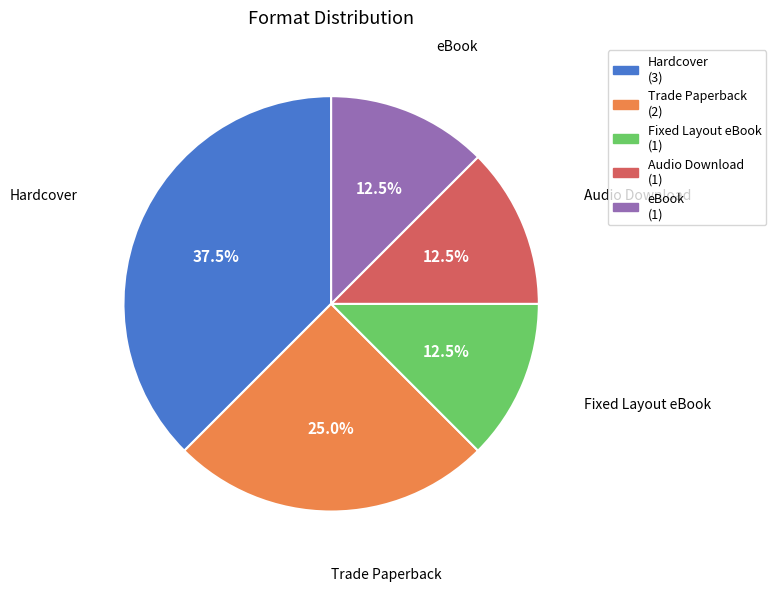

What portion of the pie excludes Hardcover?

62.5%